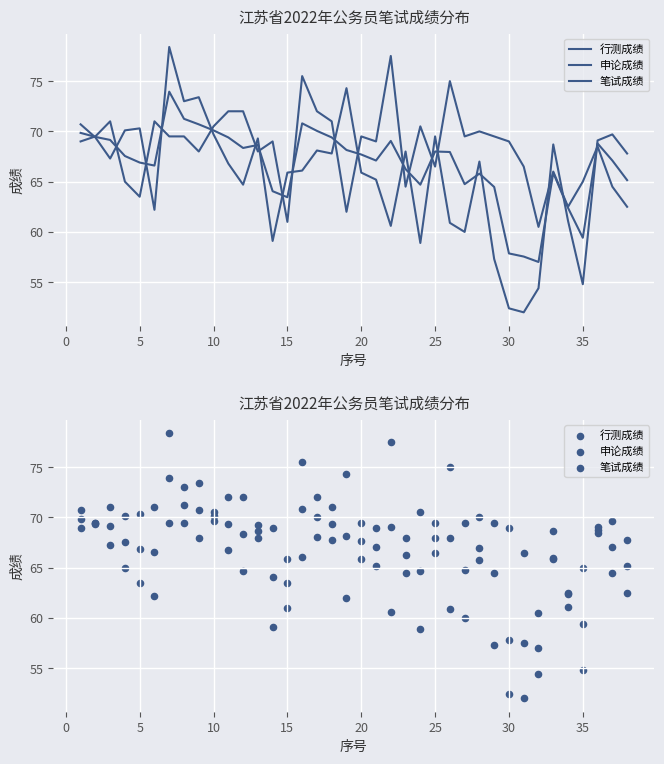

What are all the series names shown in the legend?

行测成绩, 申论成绩, 笔试成绩